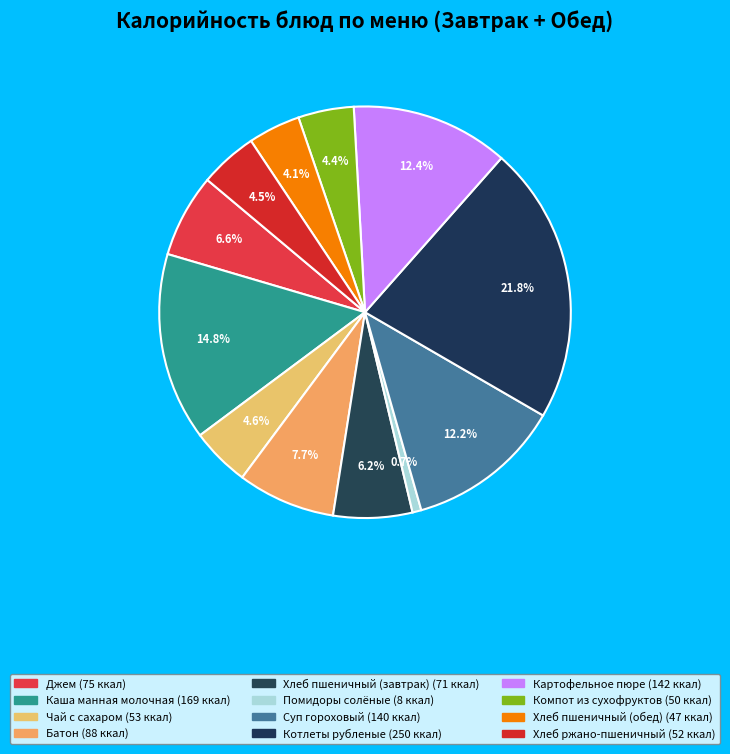

Count the number of slices in the pie.

12